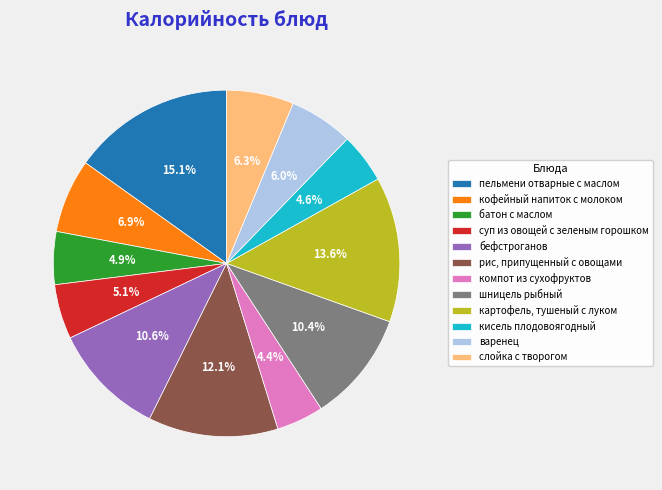

Which category has the biggest portion of the pie?

пельмени отварные с маслом